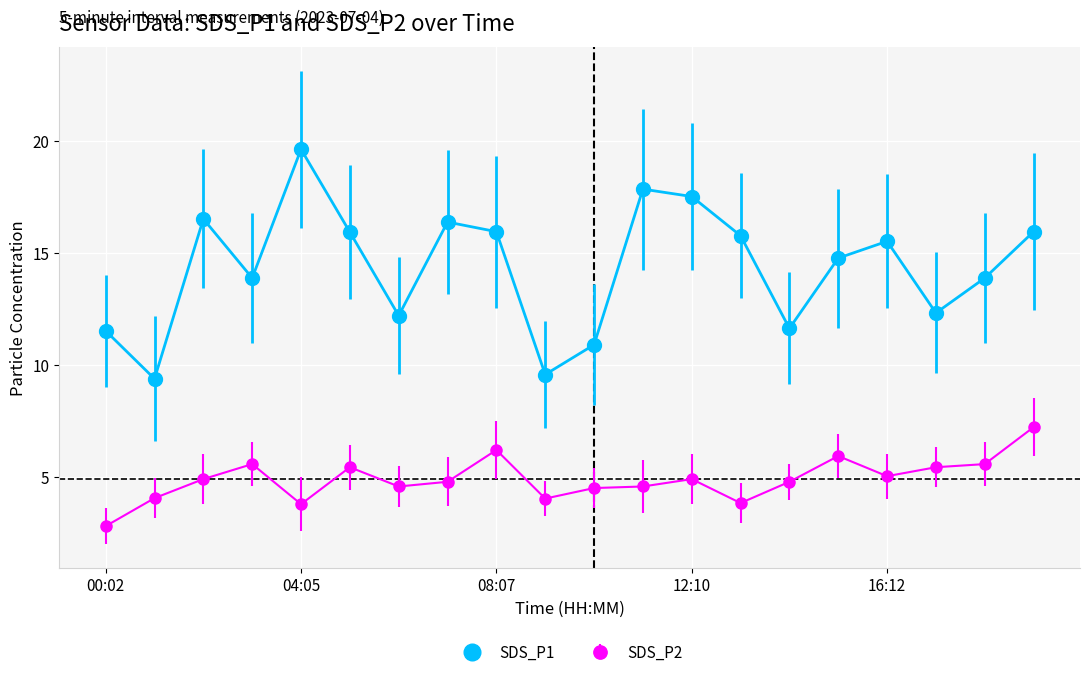

What is the sum of all SDS_P1 values?

287.1